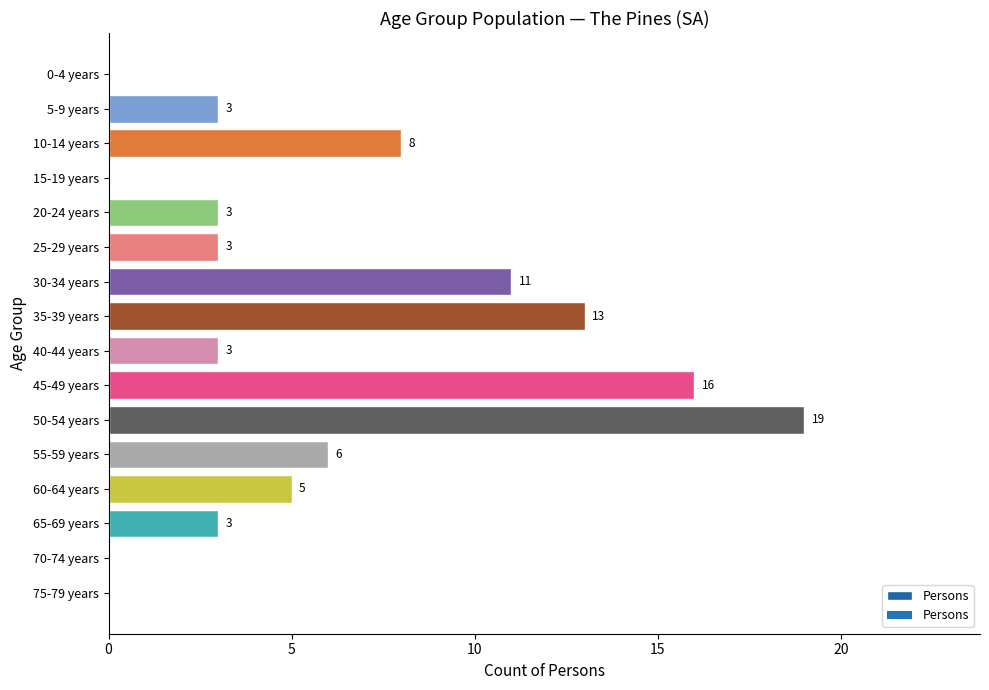

Is it true that the value at 10-14 years is 8?

True